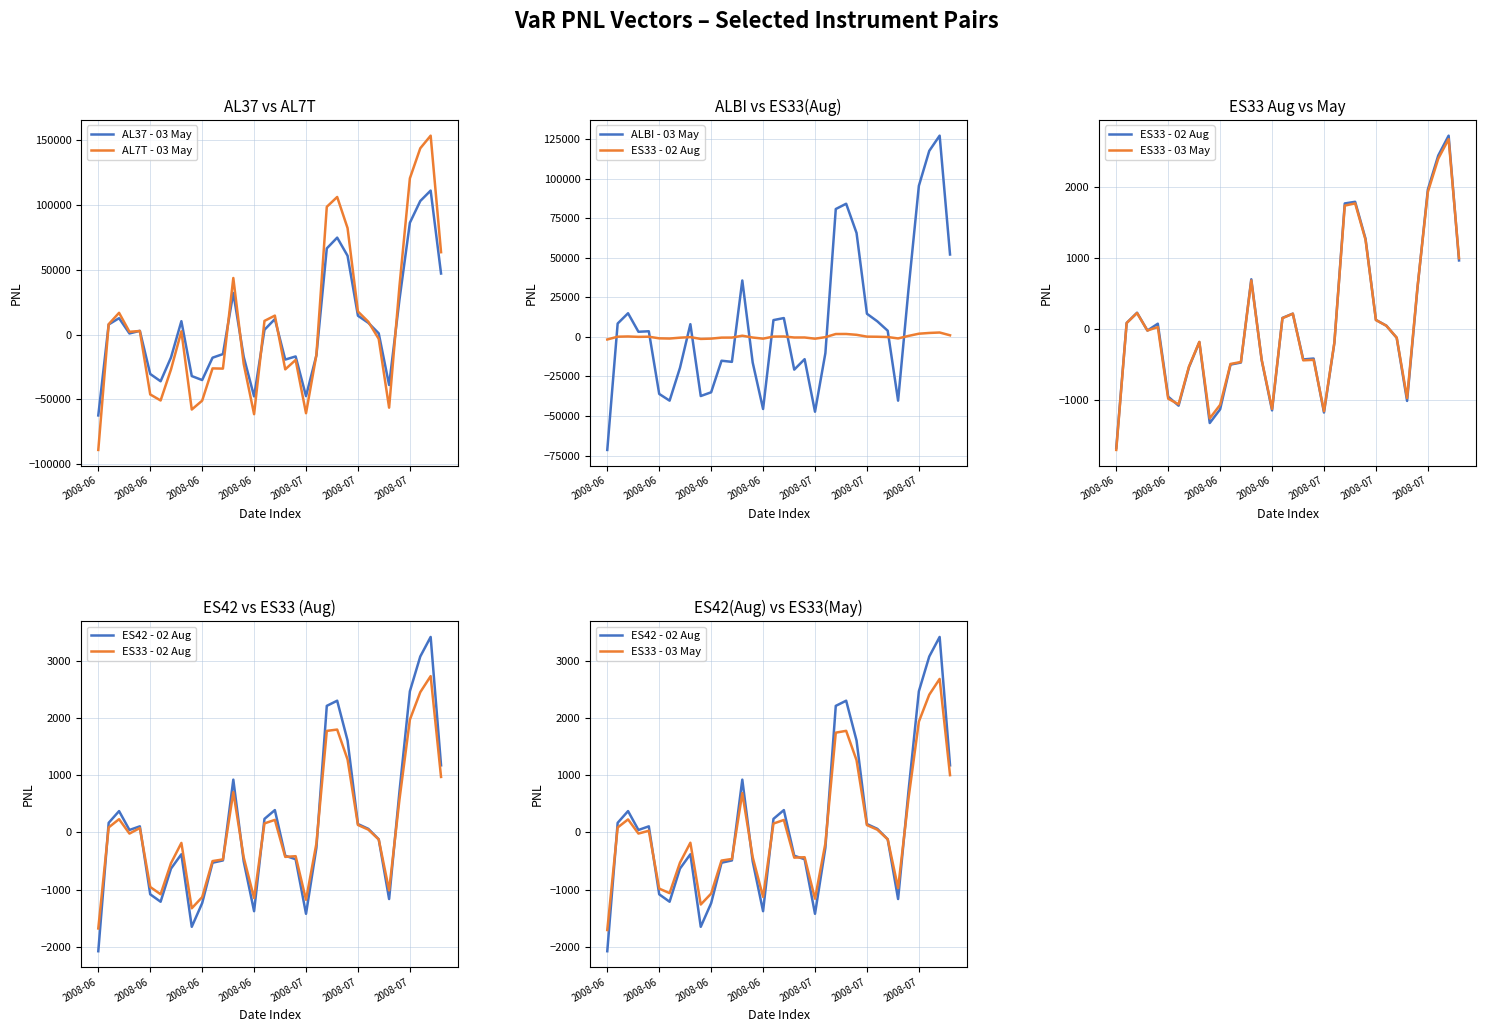

The ES42 - 02 Aug series shows 4145.1 at 31. True or false?

False